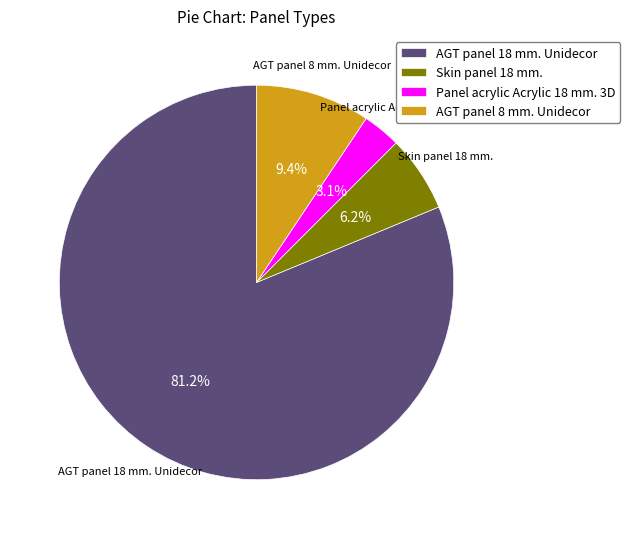

To the nearest percent, what portion does Skin panel 18 mm. represent?

6%